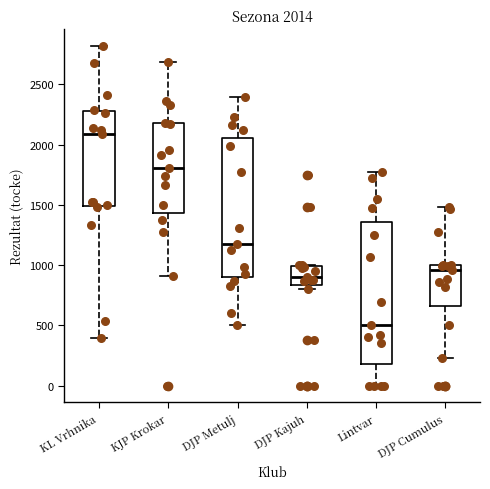

Which box's median line is the lowest?

Lintvar